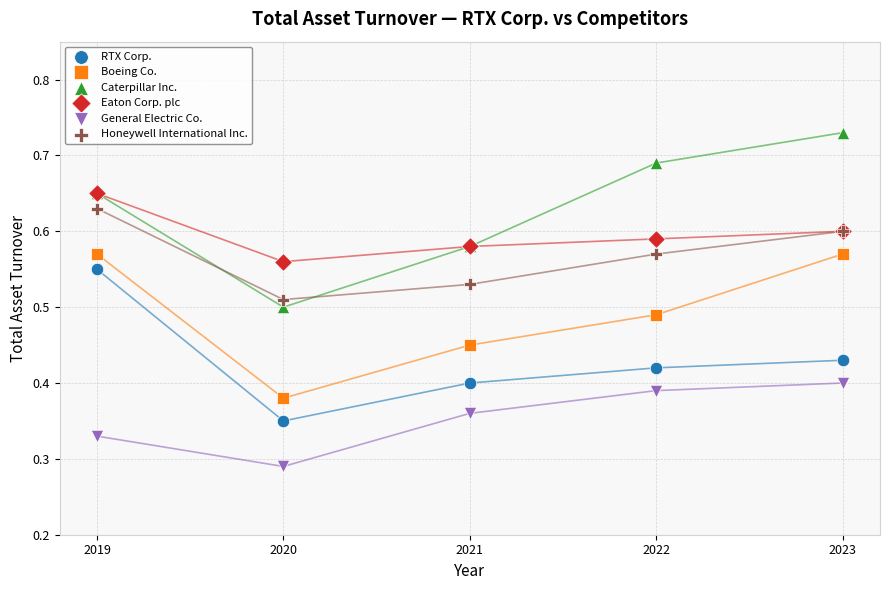

Which series contains the highest Y value?

Caterpillar Inc.